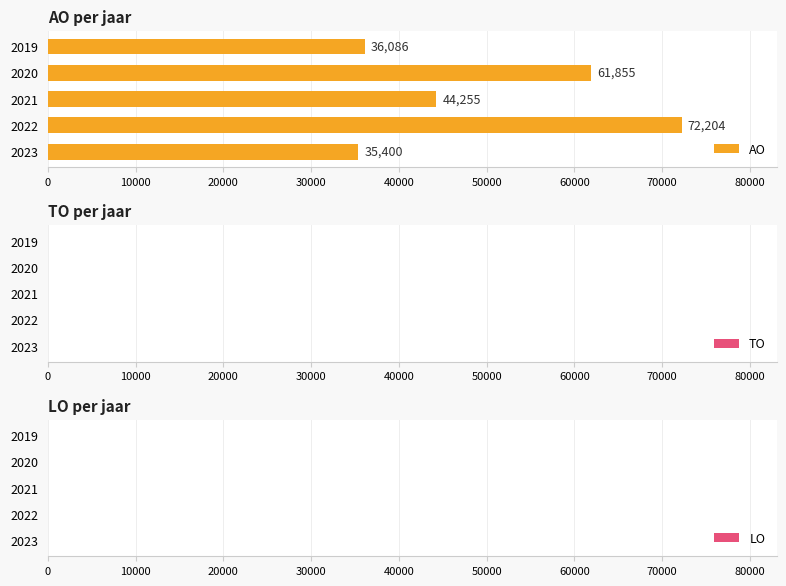

Which label corresponds to the largest value in the chart?

2022